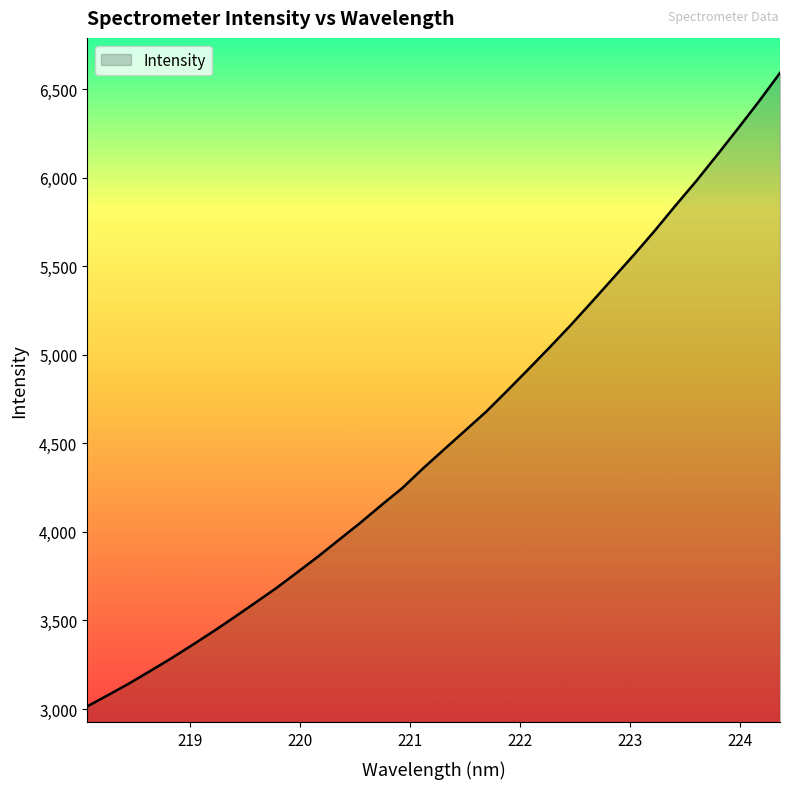

What is the maximum value shown in the chart?

6592.3